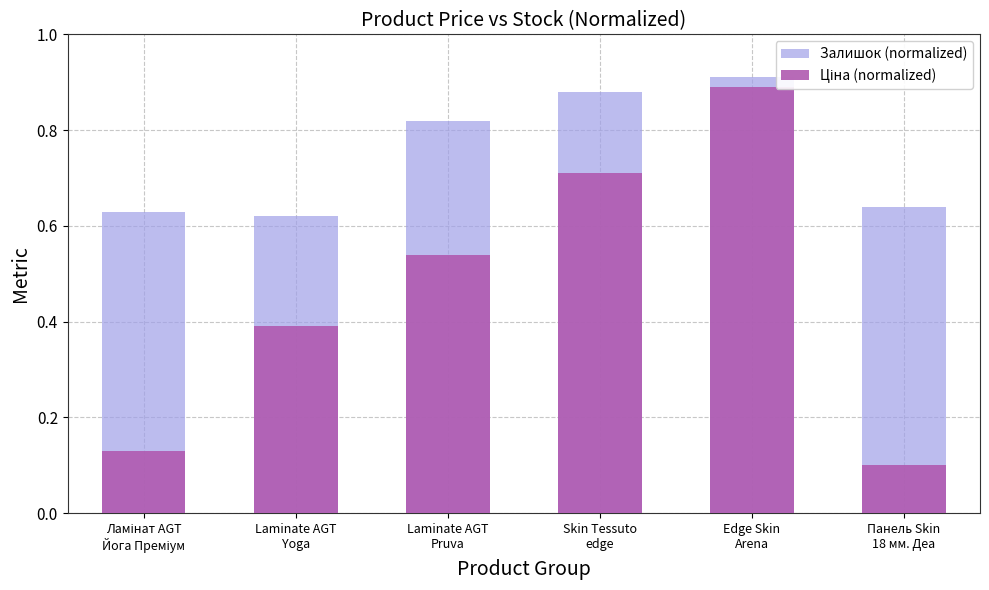

Rank the categories by Ціна (normalized) value from lowest to highest.

Панель Skin
18 мм. Деа, Ламінат AGT
Йога Преміум, Laminate AGT
Yoga, Laminate AGT
Pruva, Skin Tessuto
edge, Edge Skin
Arena